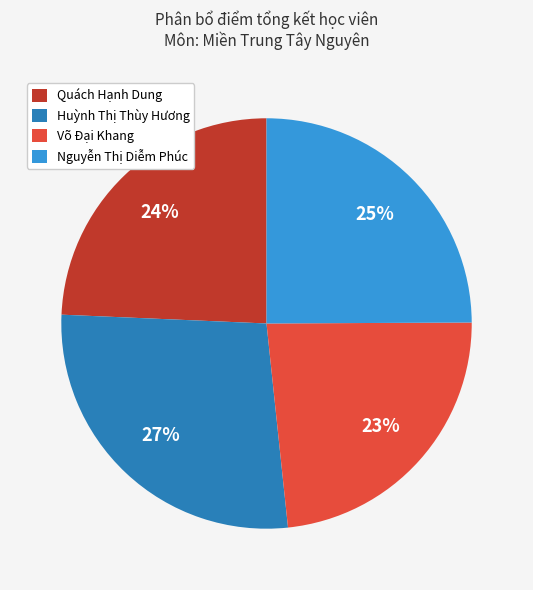

Do Nguyễn Thị Diễm Phúc and Huỳnh Thị Thùy Hương together represent more than half of the pie?

Yes